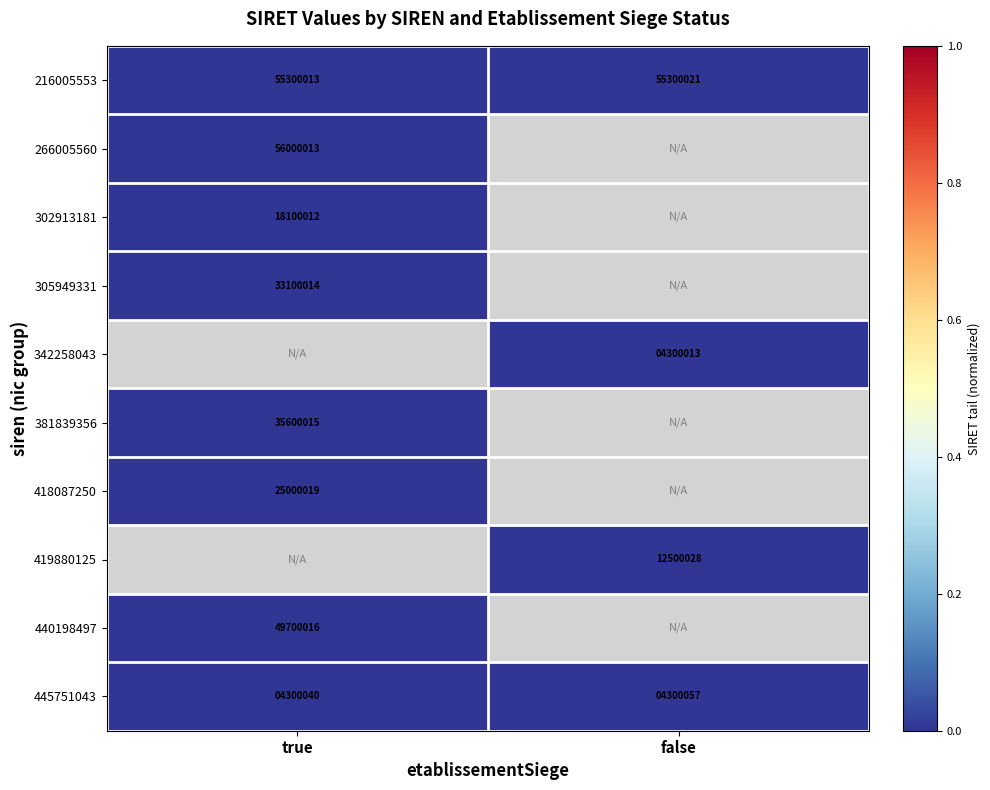

List the labels in order of 216005553 value, smallest first.

true, false